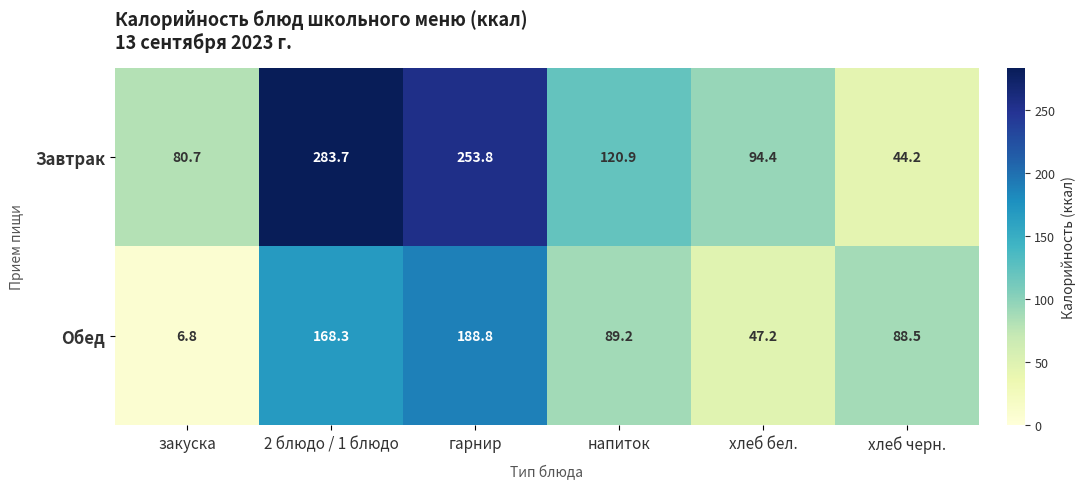

What is the difference between the highest and lowest values at хлеб бел.?

47.2